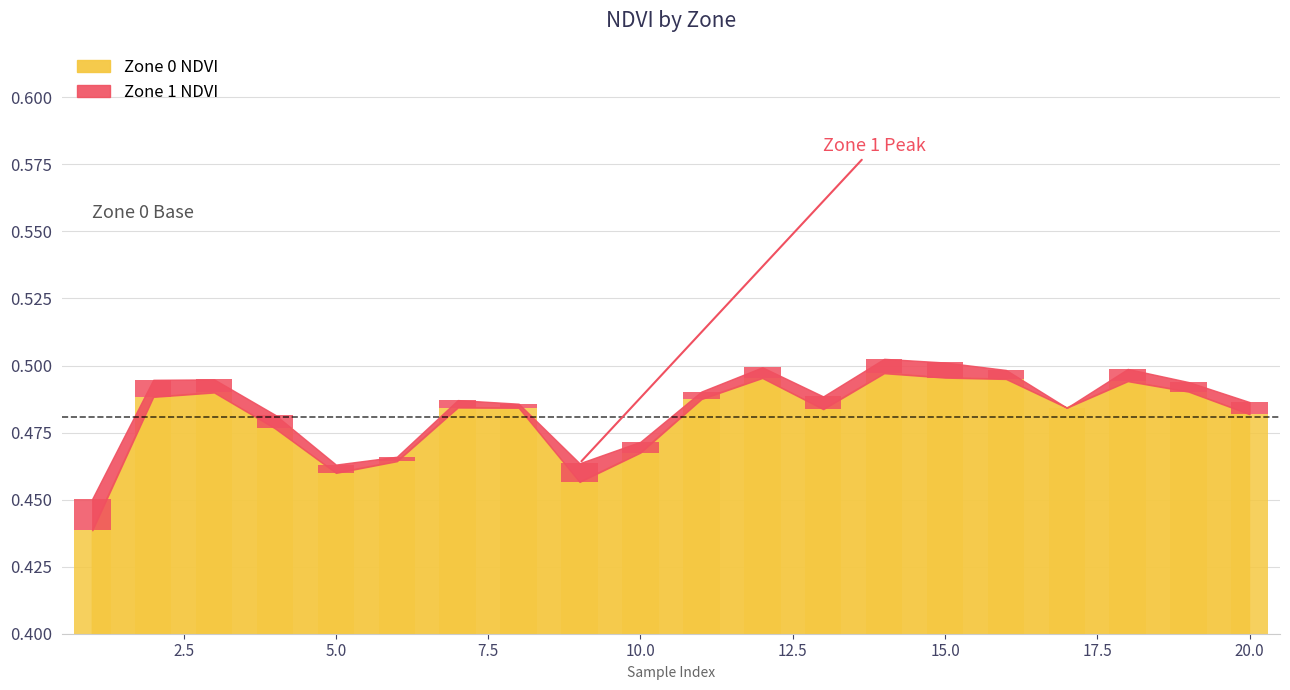

True or false: Zone 0 NDVI has a value of 0.1 at 4.

False